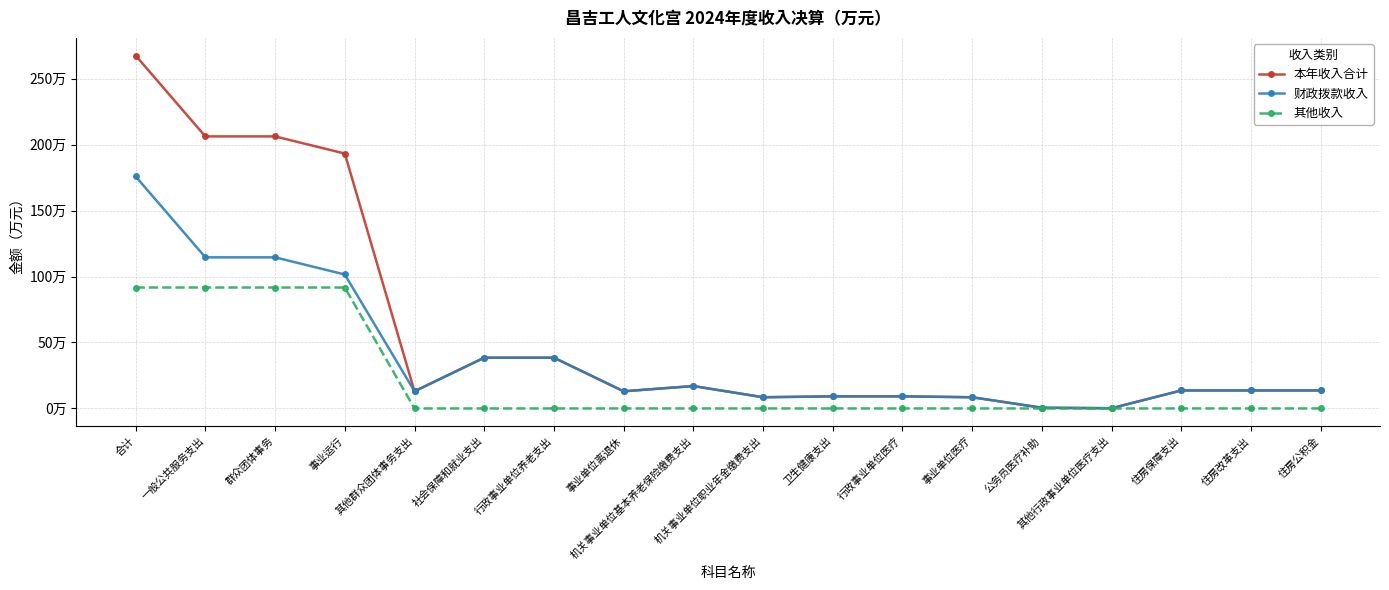

What are all the series names shown in the legend?

本年收入合计, 财政拨款收入, 其他收入